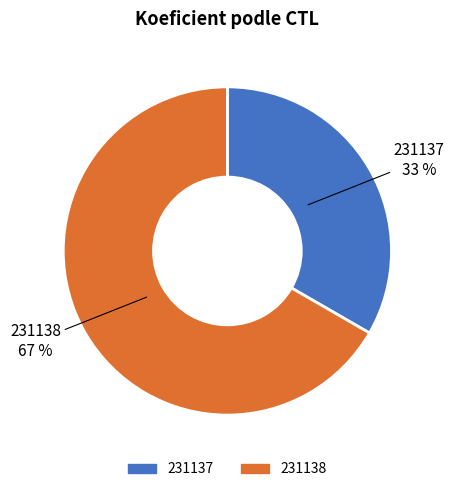

To the nearest percent, what is the average slice percentage?

50%